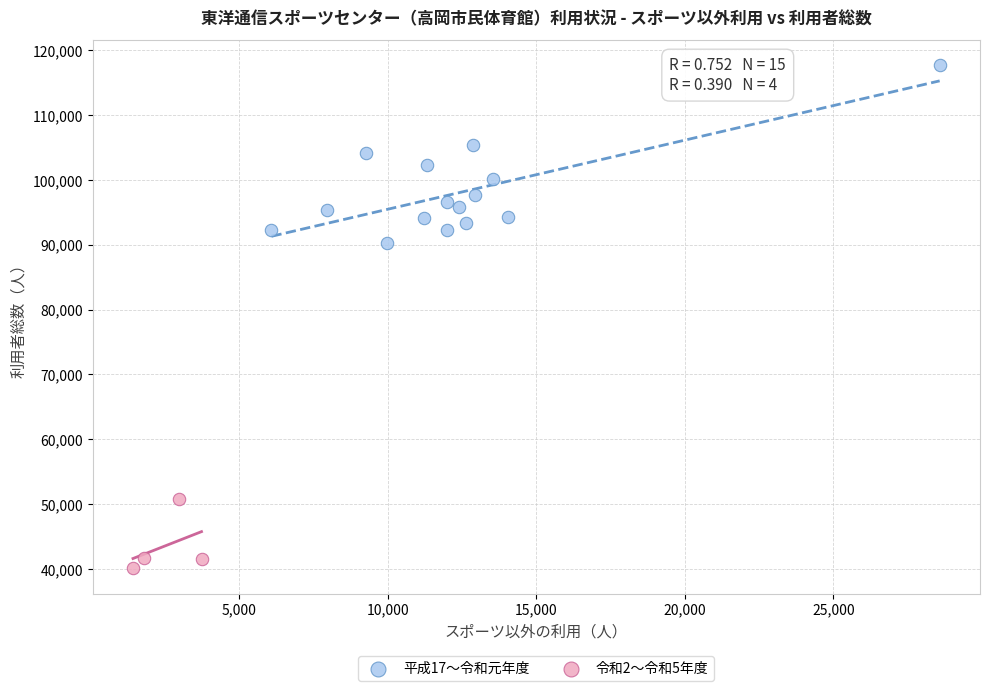

Which series reaches the maximum Y coordinate?

平成17〜令和元年度